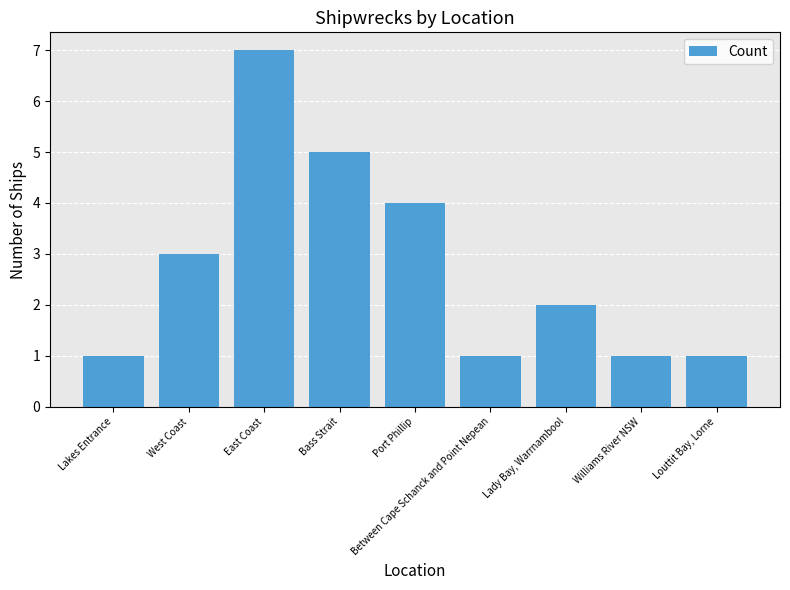

How many bars are there in total?

9